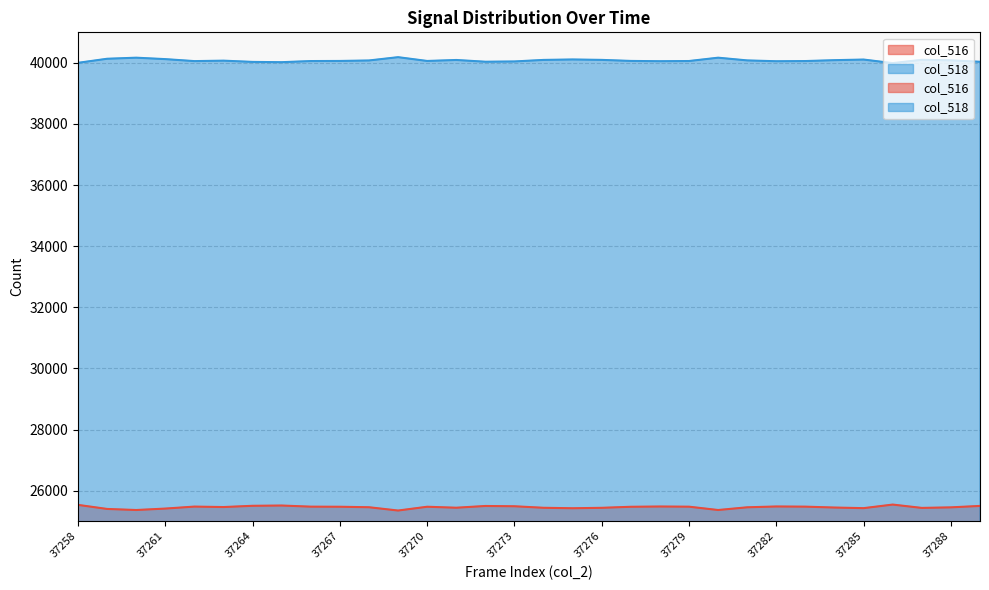

What is the sum of the col_516 values at 37289 and 37279?

50973